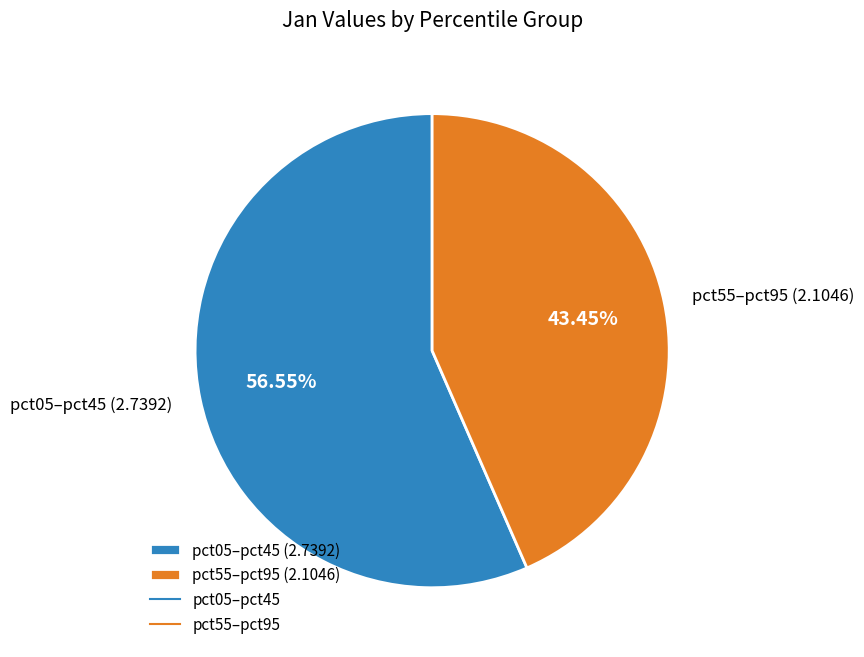

Which slice is the largest?

pct05–pct45 (2.7392)